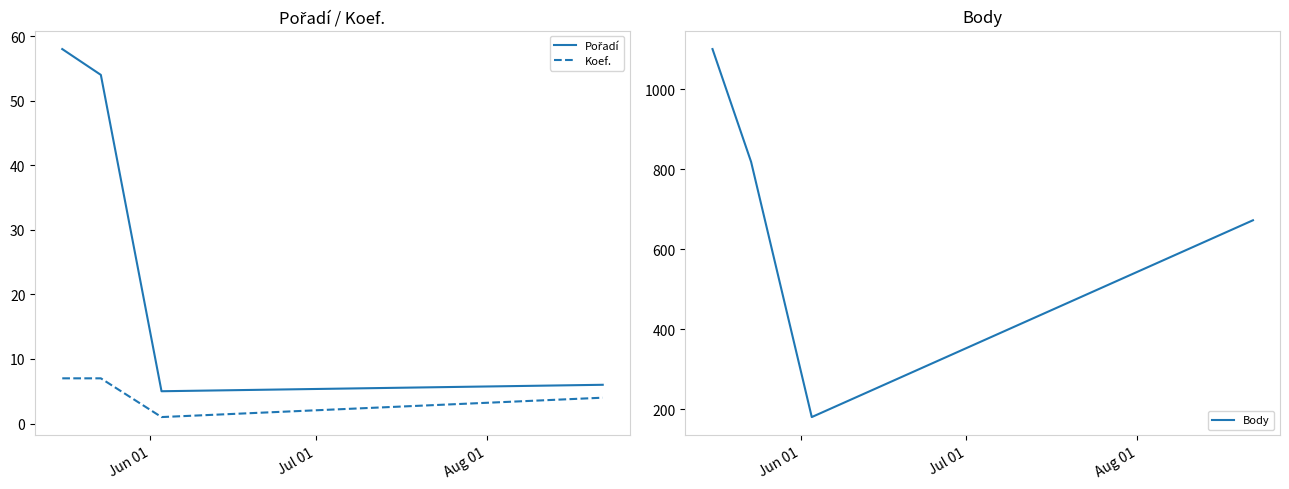

True or false: Body and Koef. intersect in this chart.

False